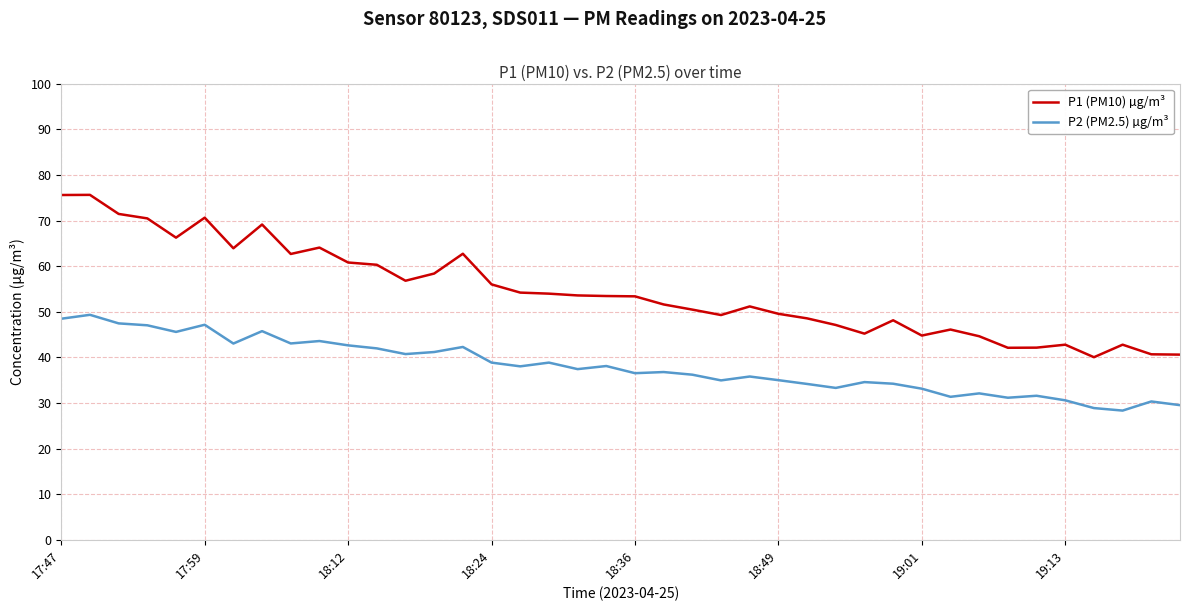

Rank the series by their maximum value, from highest to lowest.

P1 (PM10) µg/m³, P2 (PM2.5) µg/m³